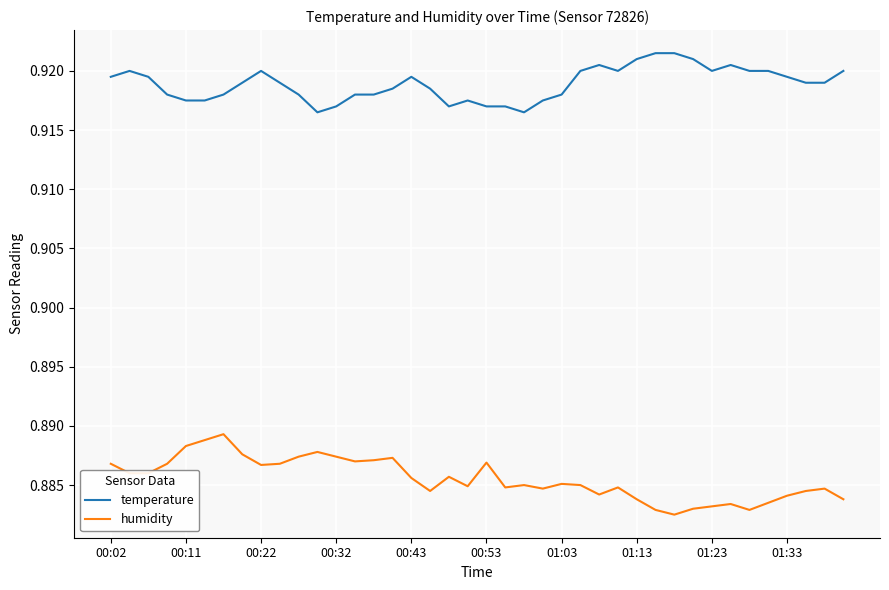

List the series in order of their peak value, highest first.

temperature, humidity